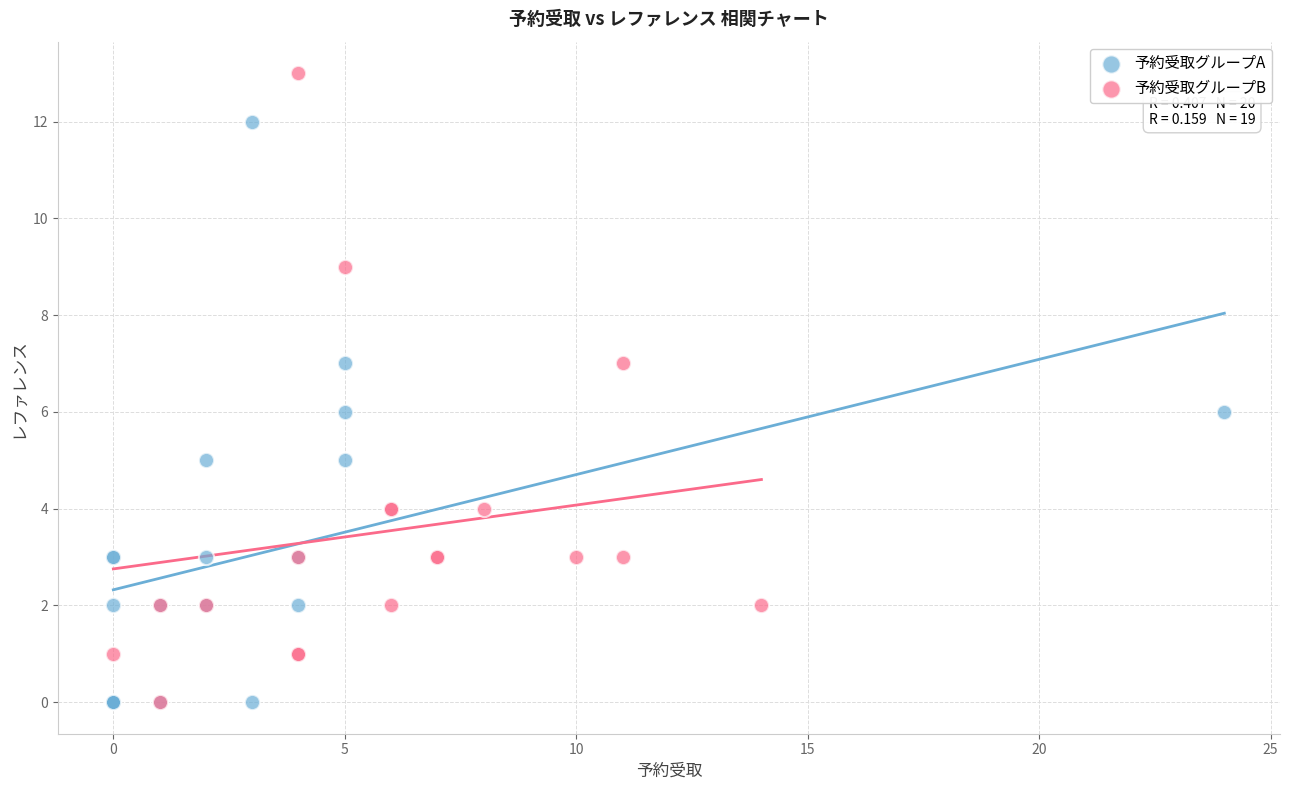

Which series reaches the maximum Y coordinate?

予約受取グループB